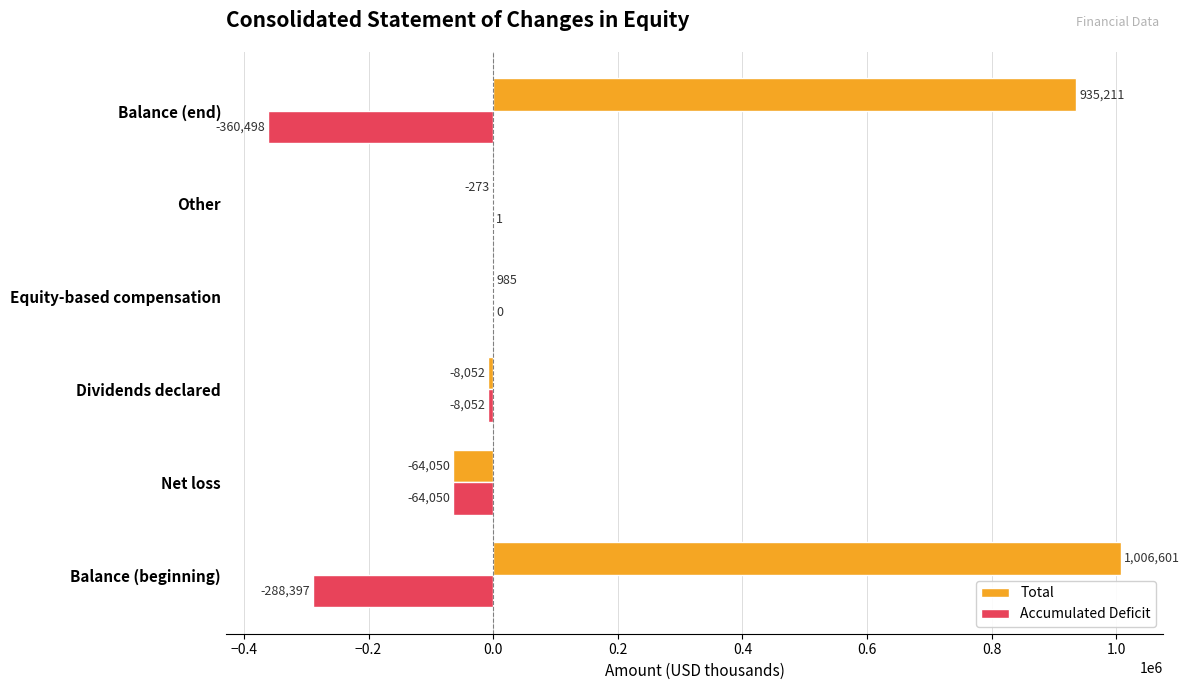

The value of Accumulated Deficit at Equity-based compensation is 0. True or false?

True